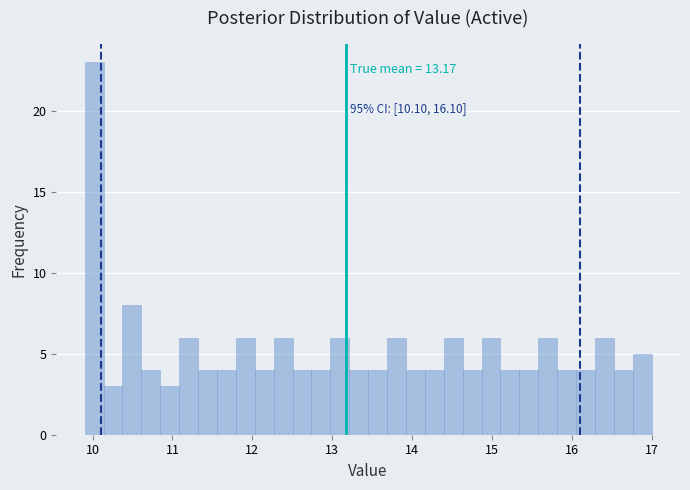

Read against the x-axis, roughly where is the centre of the tallest bar?

10.0